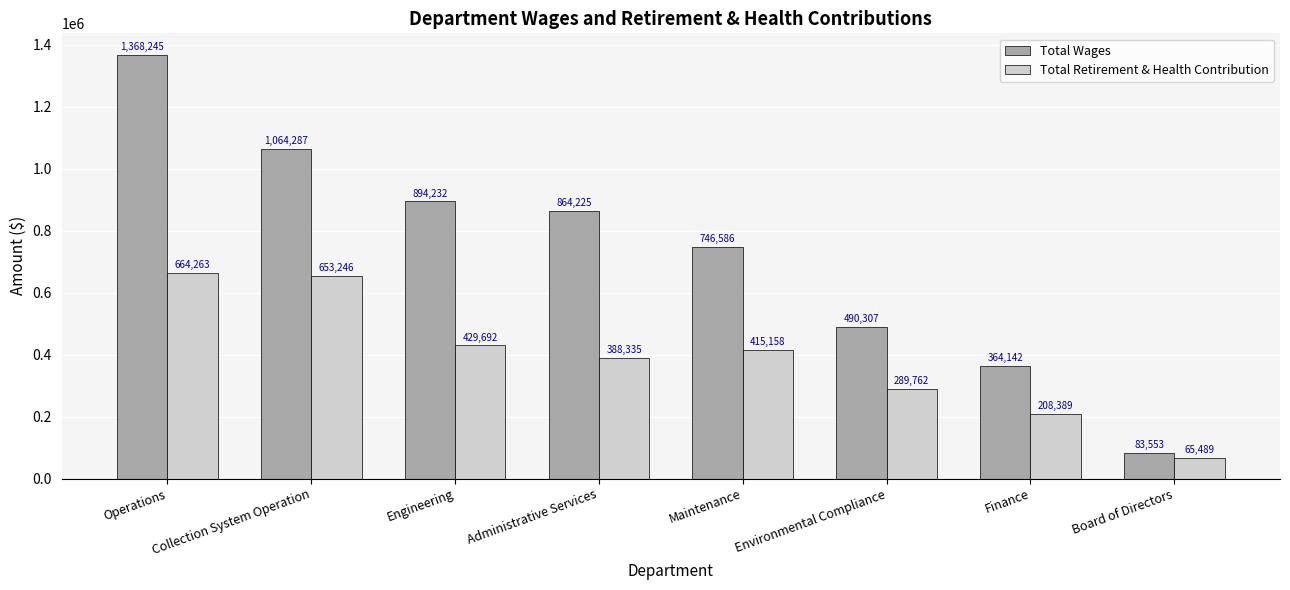

At which label does Total Retirement & Health Contribution first exceed 415158?

Operations